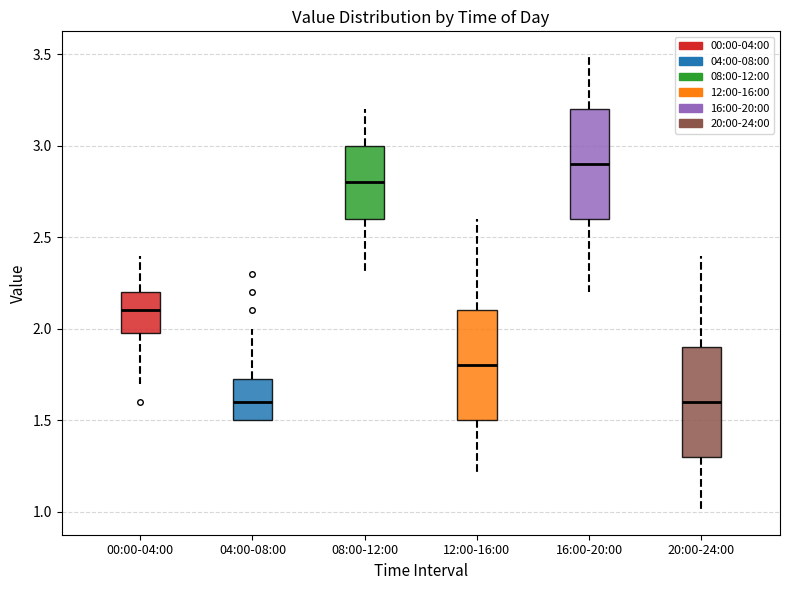

Reading left to right, transcribe this box plot: for each box, give where its median line is, the range the box spans, and where its two whiskers end, as read against the y-axis. The values are not printed on the chart, so give them approximately, as read against the axis.

00:00-04:00: median 2.10, box 2.00 to 2.20, whiskers 1.70 to 2.40
04:00-08:00: median 1.60, box 1.50 to 1.75, whiskers 1.50 to 2.00
08:00-12:00: median 2.80, box 2.60 to 3.00, whiskers 2.30 to 3.20
12:00-16:00: median 1.80, box 1.50 to 2.10, whiskers 1.20 to 2.60
16:00-20:00: median 2.90, box 2.60 to 3.20, whiskers 2.20 to 3.50
20:00-24:00: median 1.60, box 1.30 to 1.90, whiskers 1.00 to 2.40